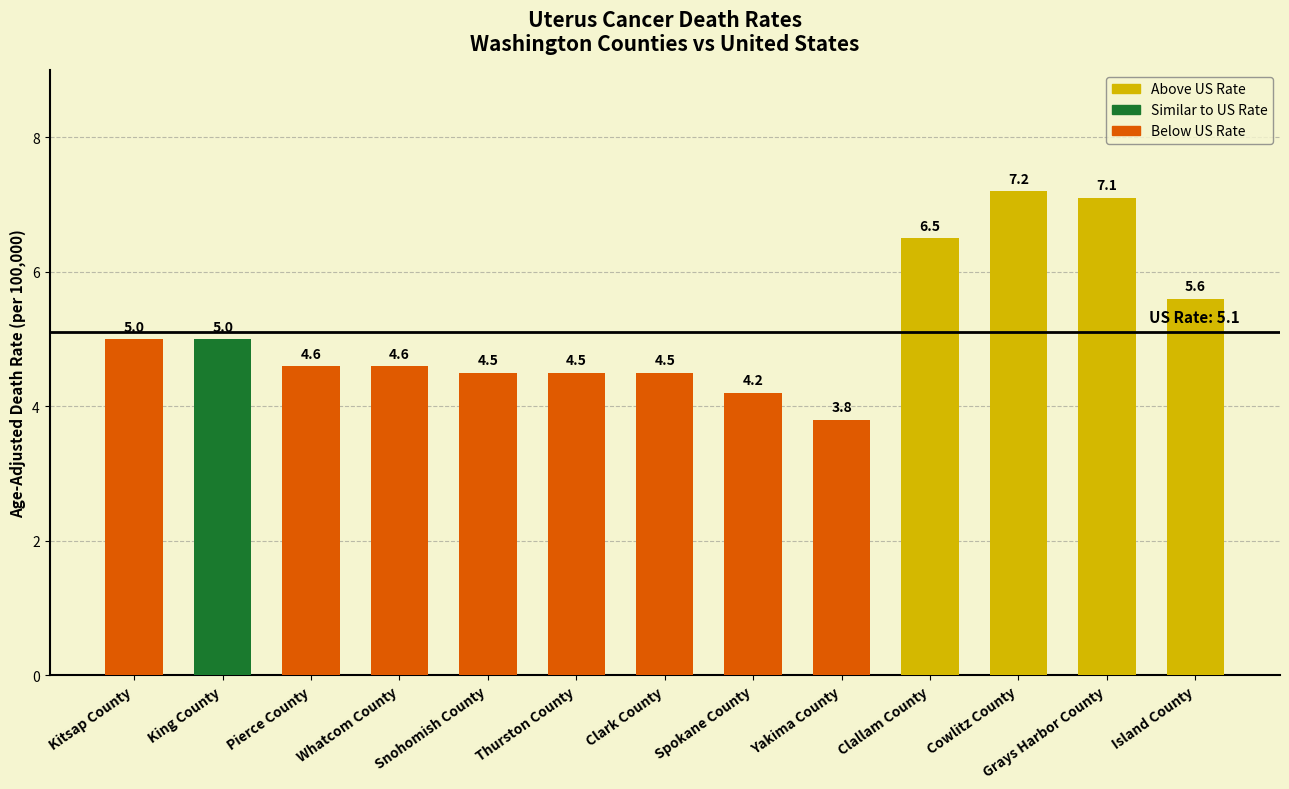

How many bars are there in total?

13